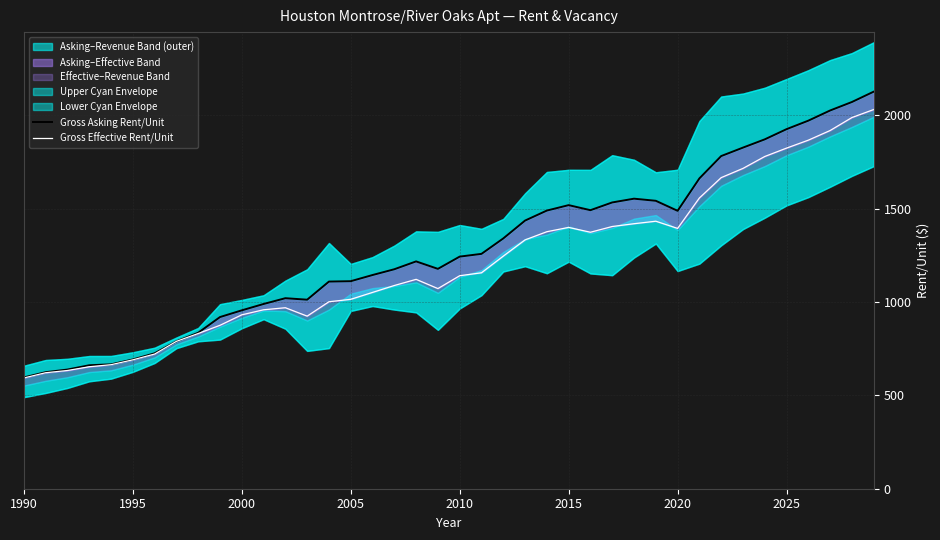

Reading left to right, transcribe all the data shown in this chart.

Gross Asking Rent/Unit: 596.0	624.0	638.0	661.0	666.0	692.0	725.0	789.0	835.0	919.0	955.0	989.0	1020.0	1012.0	1109.0	1111.0	1144.0	1175.0	1217.0	1177.1	1242.7	1257.3	1340.0	1435.6	1489.2	1518.2	1491.2	1532.6	1552.8	1541.5	1487.9	1661.3	1781.0	1826.2	1870.4	1925.0	1970.5	2025.0	2070.4	2125.8
Gross Effective Rent/Unit: 593.0	621.0	633.0	653.0	664.0	690.0	721.0	789.0	831.0	875.0	931.0	958.0	969.0	924.0	1001.0	1014.0	1051.0	1088.0	1121.0	1071.5	1140.4	1156.0	1245.3	1332.2	1376.0	1399.0	1373.2	1403.8	1418.8	1432.2	1393.6	1556.7	1665.6	1714.9	1778.7	1823.6	1866.2	1917.8	1987.3	2030.2